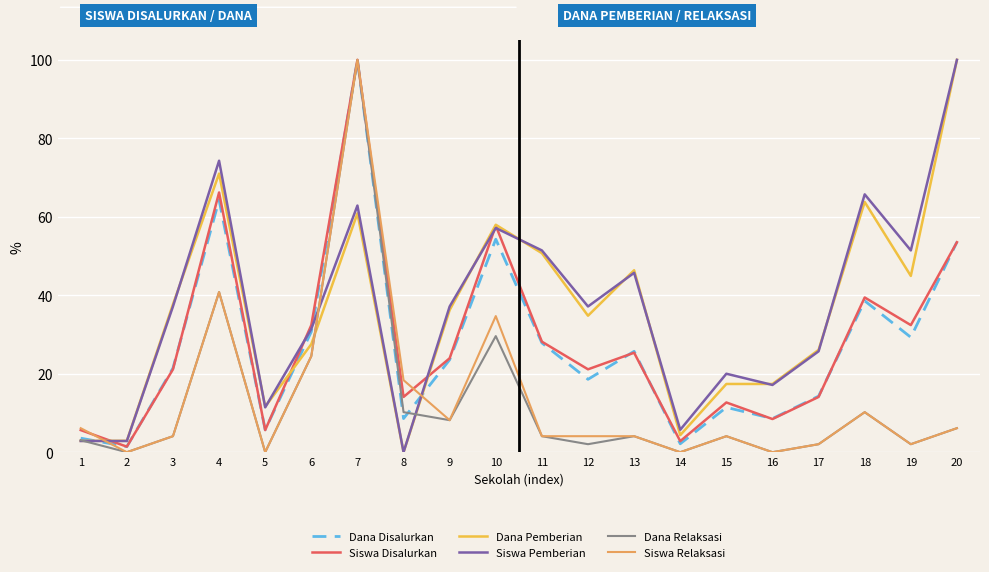

What is the difference between the Dana Relaksasi values at 18 and 19?

8.2